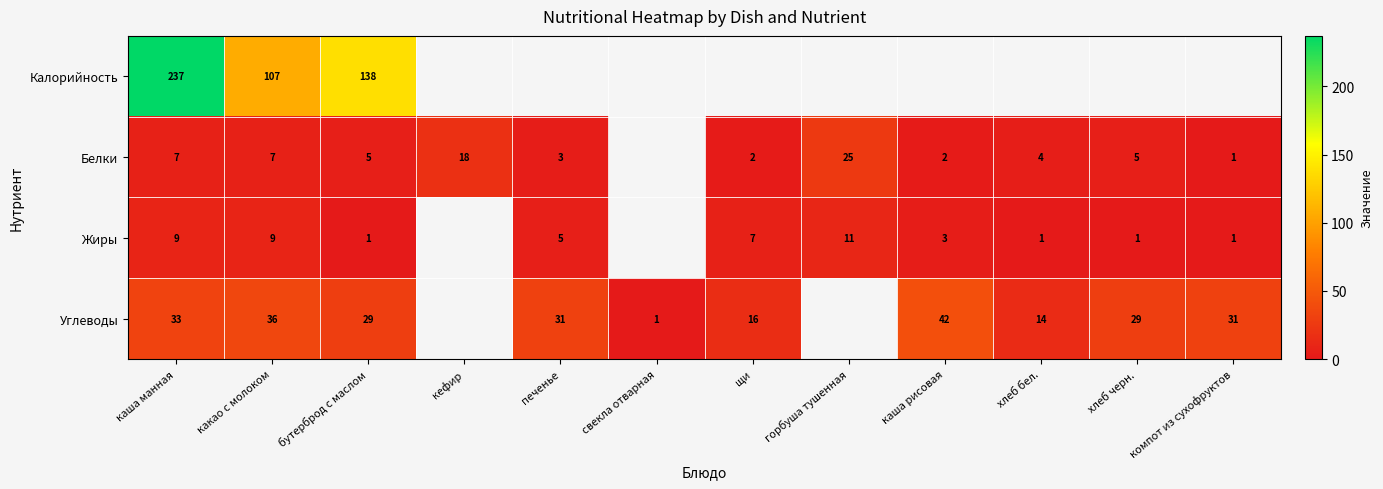

The value of Белки at печенье is 2. True or false?

False